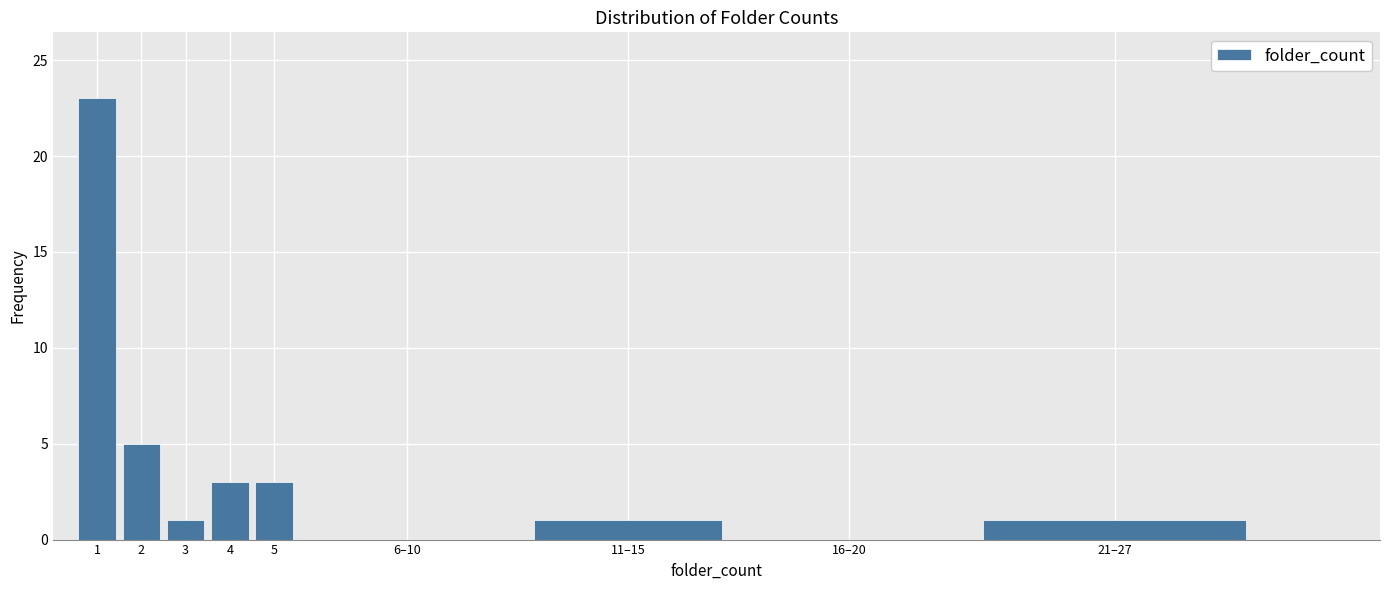

Reading left to right, extract all data points from this chart.

1=23	2=5	3=1	4=3	5=3	6–10=0	11–15=1	16–20=0	21–27=1